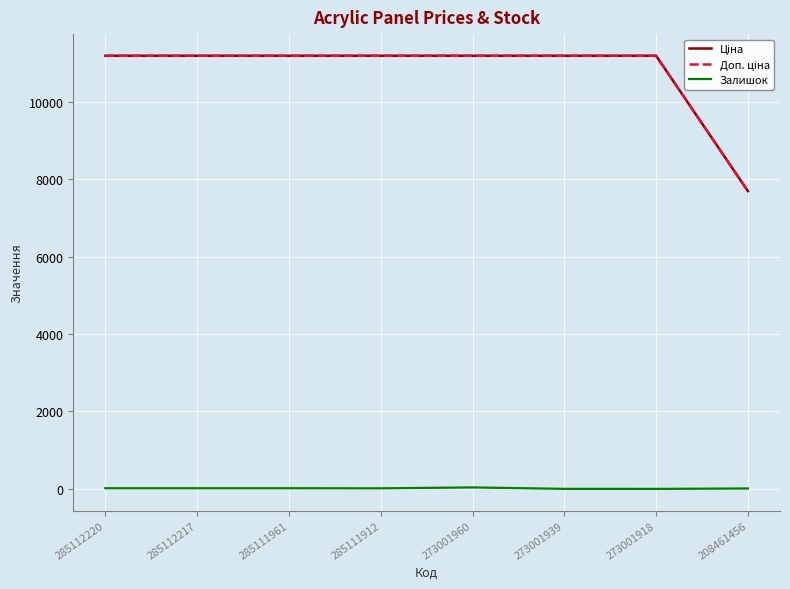

How many lines are shown in the chart?

3